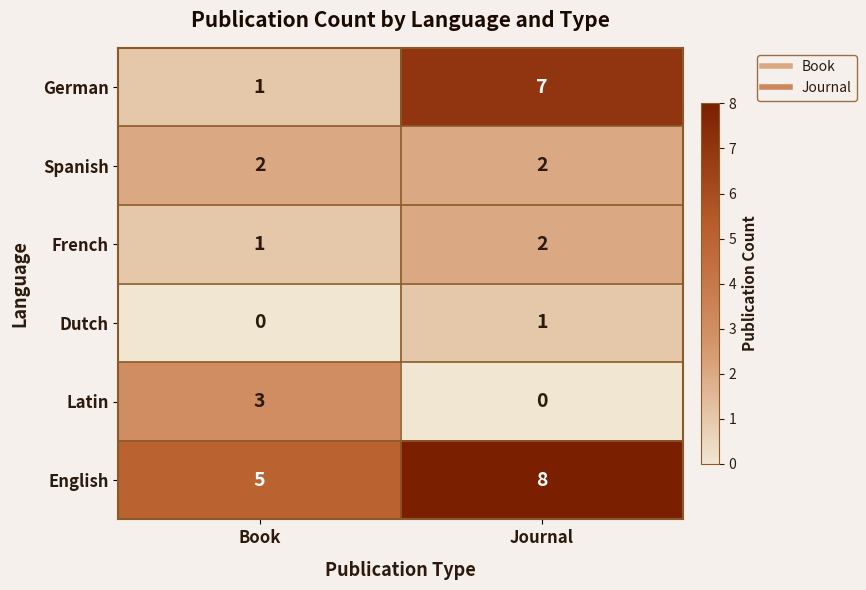

At which category is the sum across all series the highest?

Journal